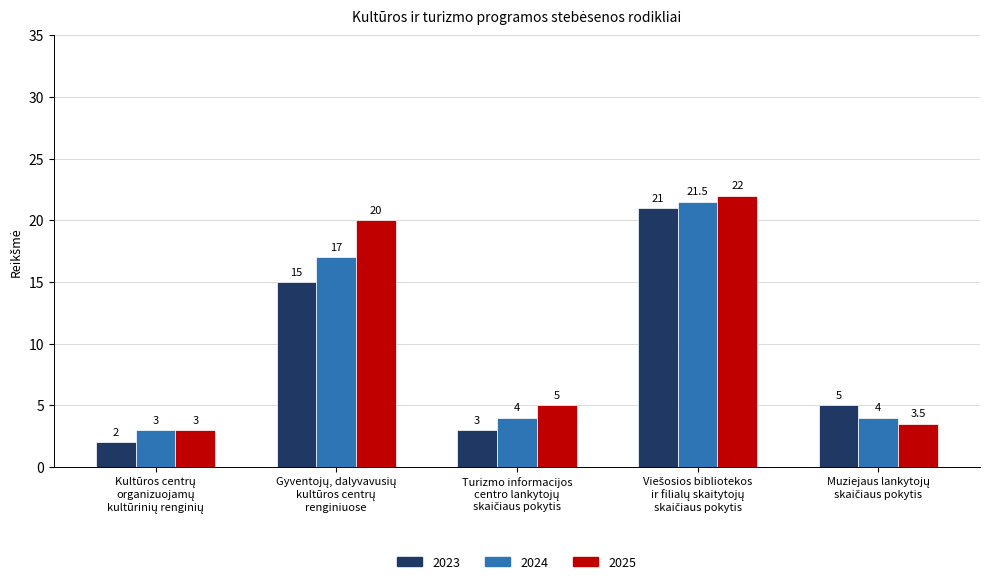

What is the difference between the maximum and minimum values in the 2025 series?

19.0